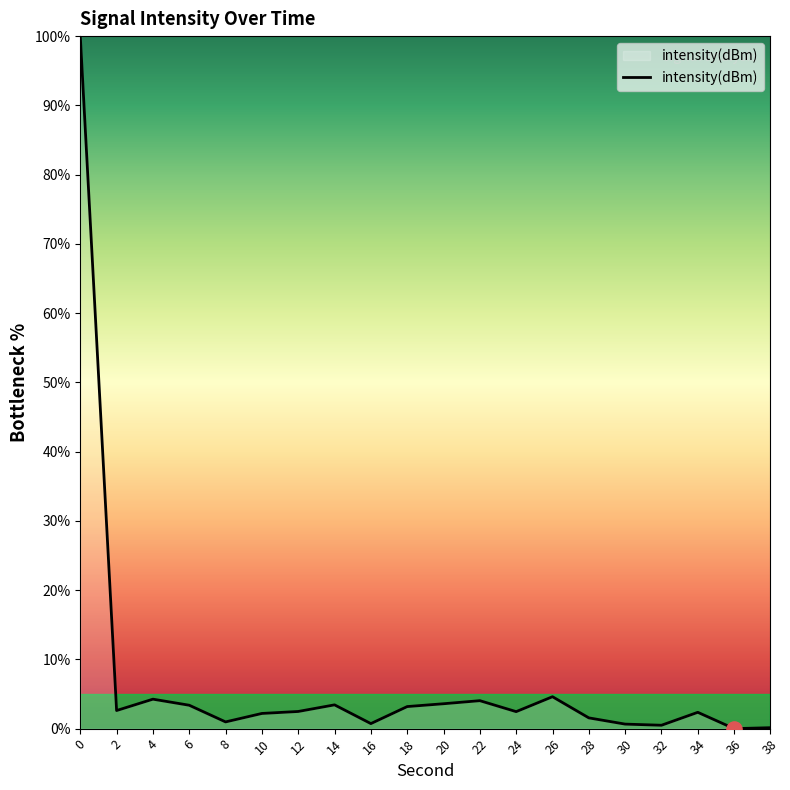

What is the change in value from 14 to 36?

-3.4